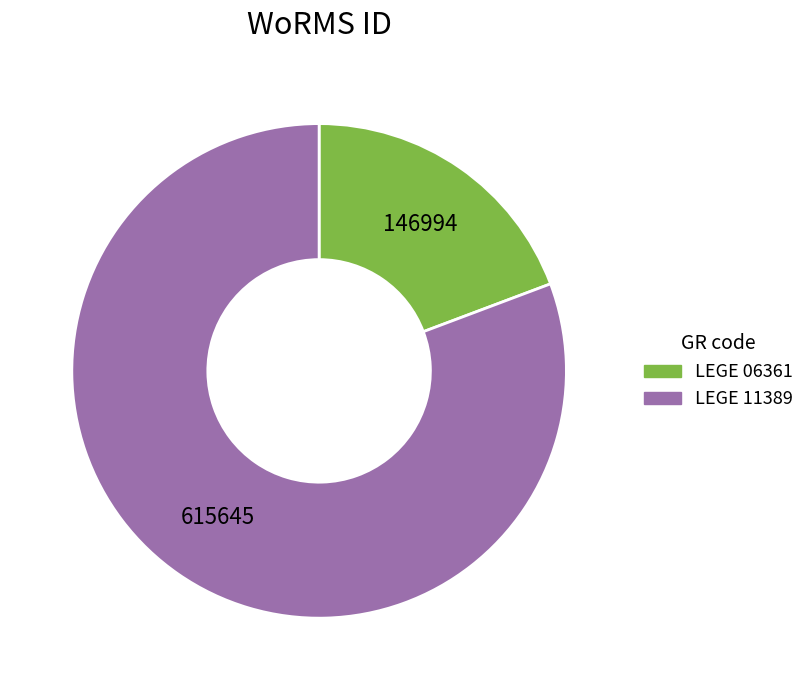

True or false: LEGE 06361 accounts for 32% of the total.

False